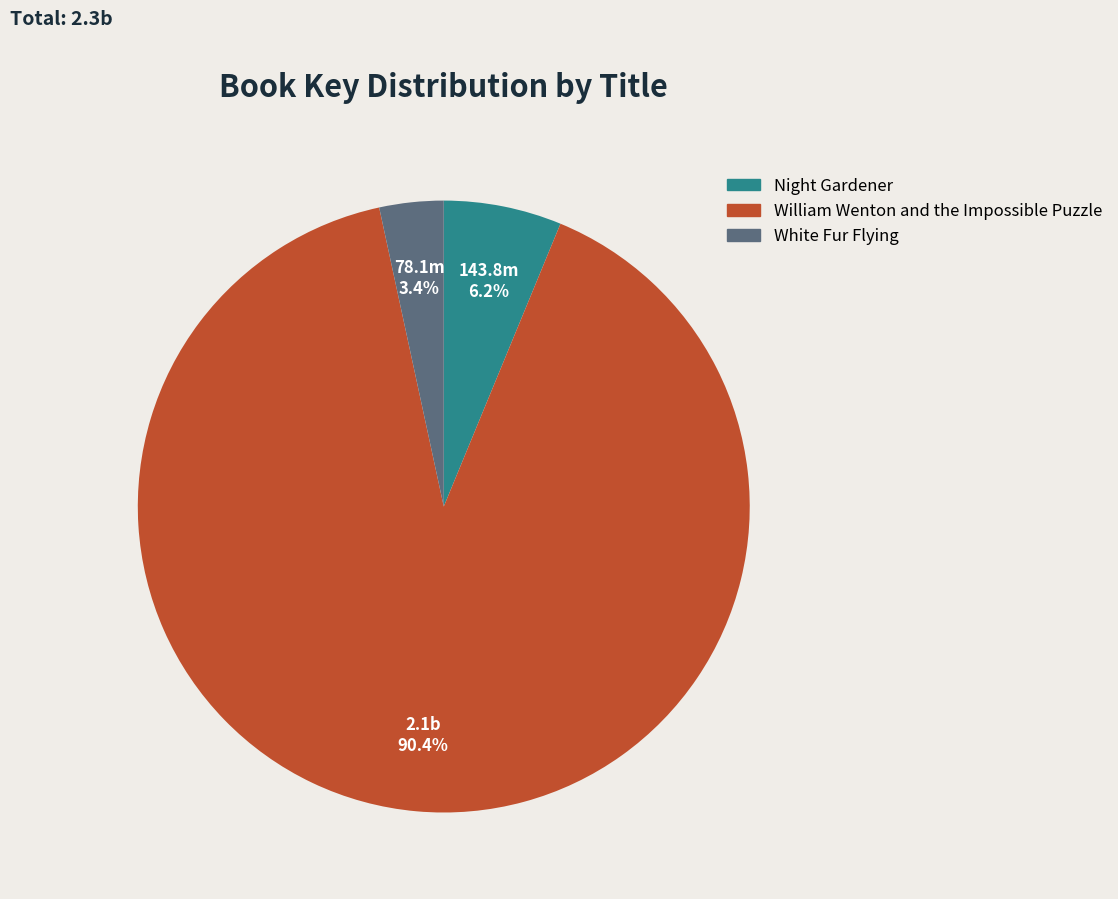

How many segments does this pie chart have?

3